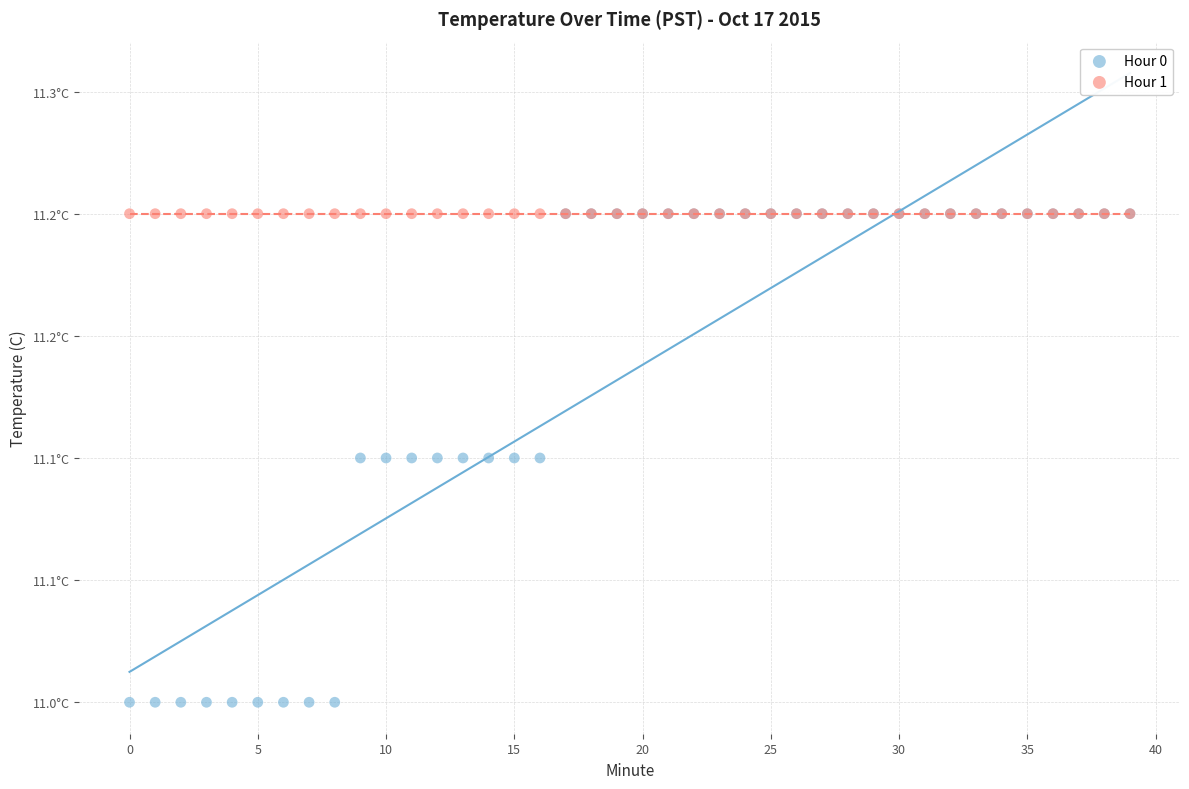

Which series reaches the minimum Y coordinate?

Hour 0